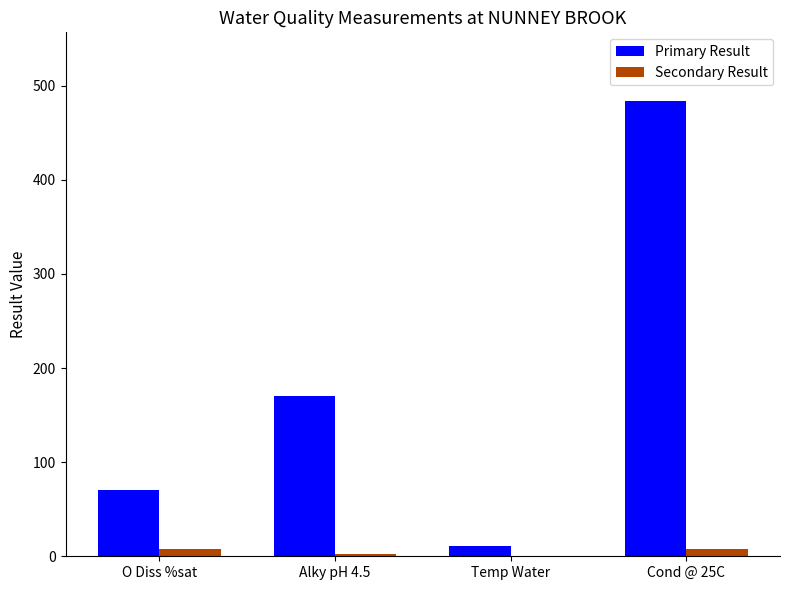

True or false: Primary Result has a value of 747.3 at Cond @ 25C.

False